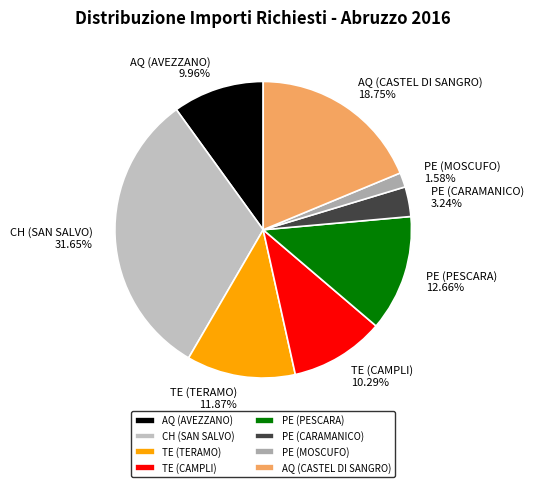

To the nearest percent, what is the difference between the CH (SAN SALVO) and AQ (AVEZZANO) slice percentages?

22%